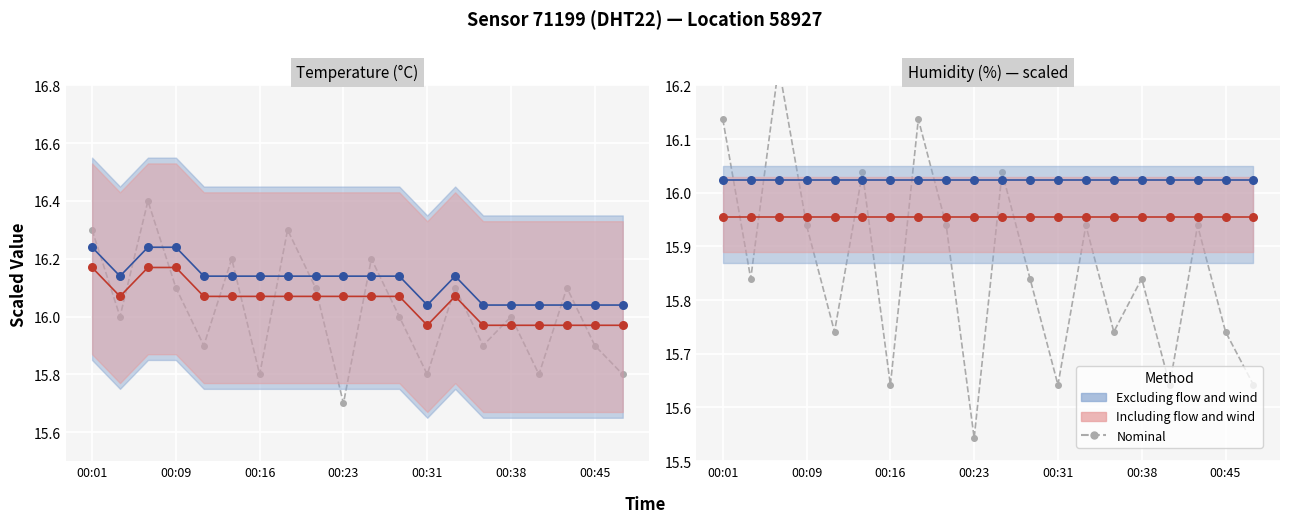

Which series has the widest spread of Y values?

Nominal